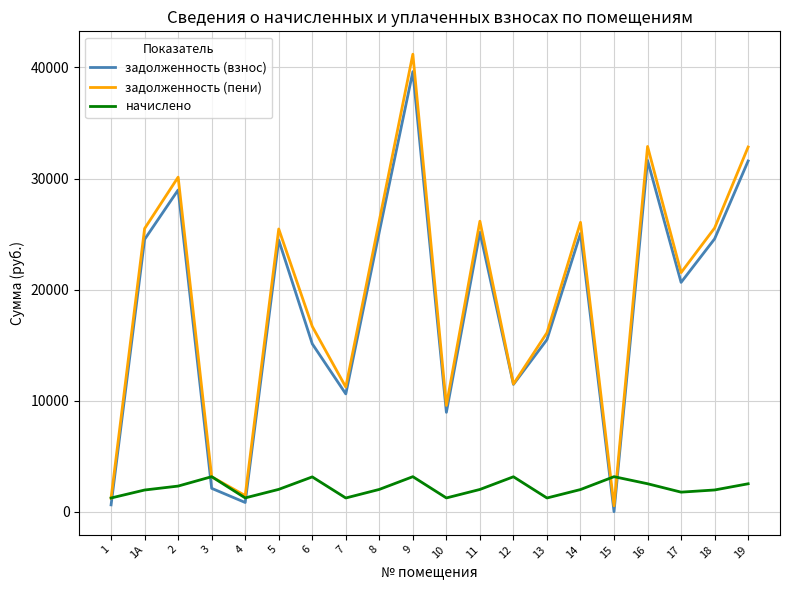

What position from the right is 18?

2